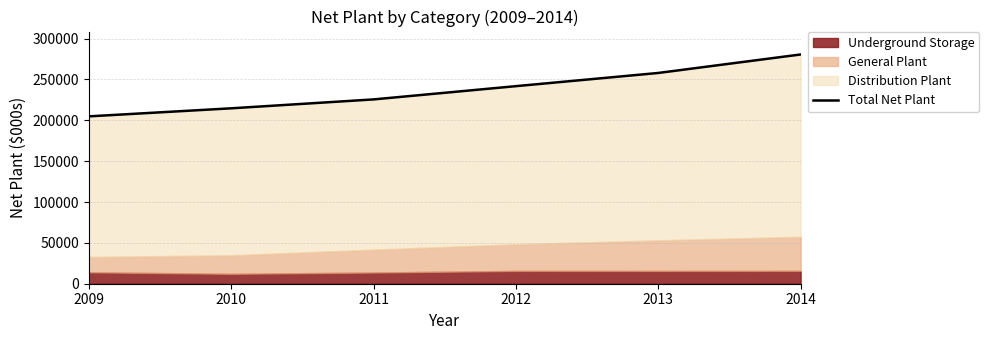

Reading right to left, list all the values displayed in this chart.

2014=280553	2013=257929	2012=241785	2011=225557	2010=214663	2009=204811